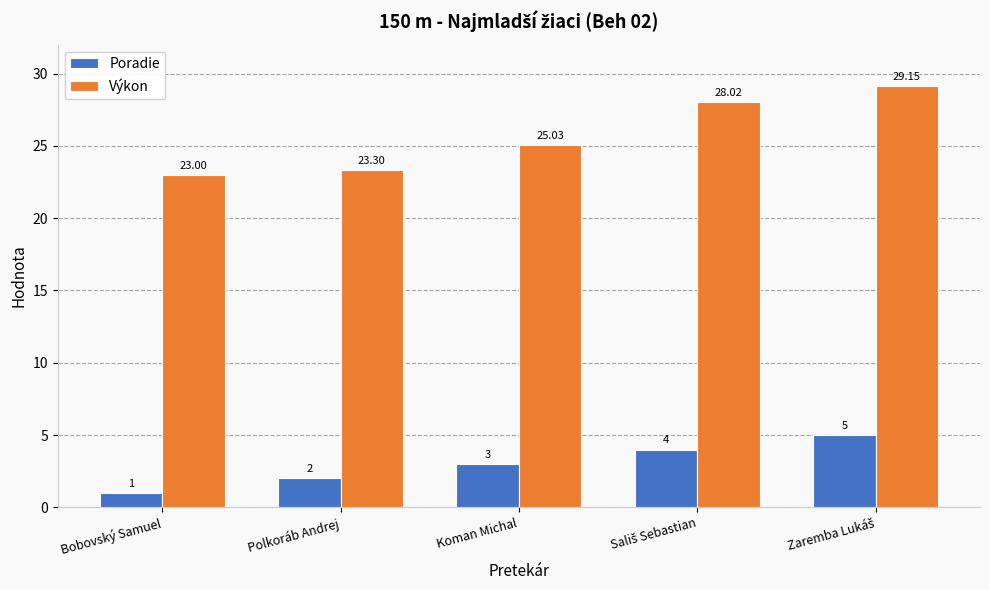

Is it true that Výkon equals 15.5 at Polkoráb Andrej?

False